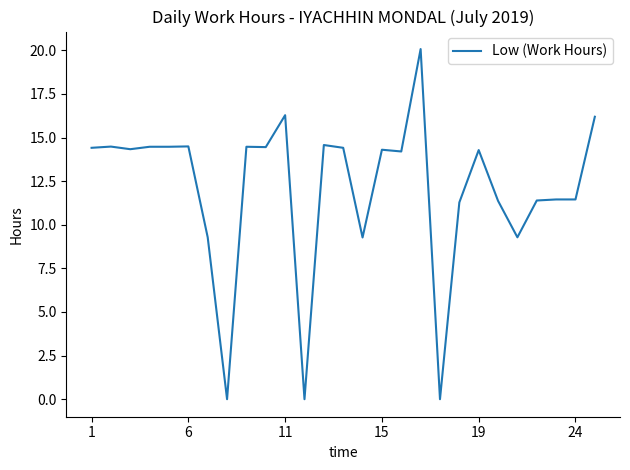

What is the greatest value displayed?

20.1